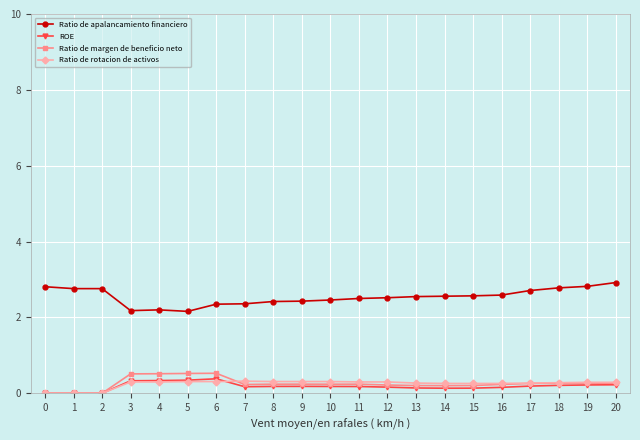

True or false: Ratio de rotacion de activos and Ratio de apalancamiento financiero cross at least once.

False